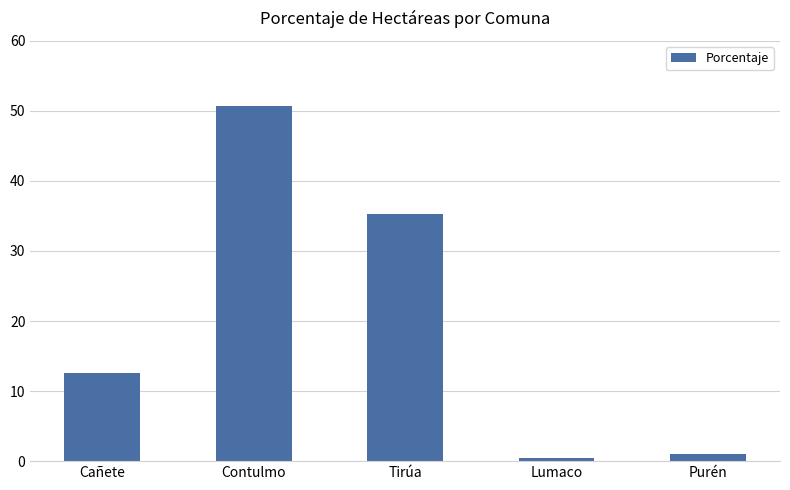

What is the label of the 1st bar from the right?

Purén